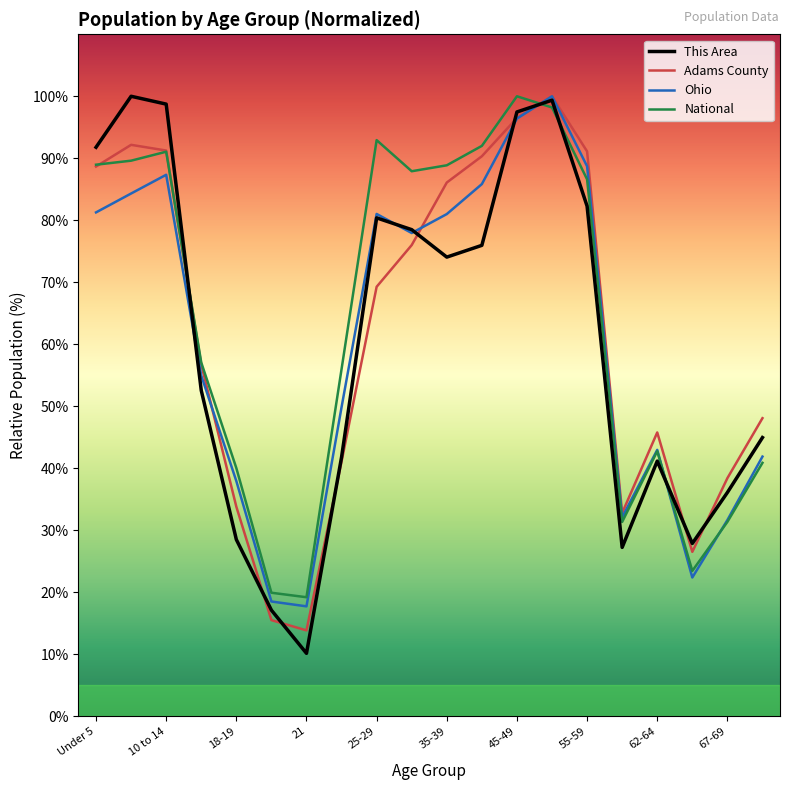

Which series has the widest spread of values?

This Area